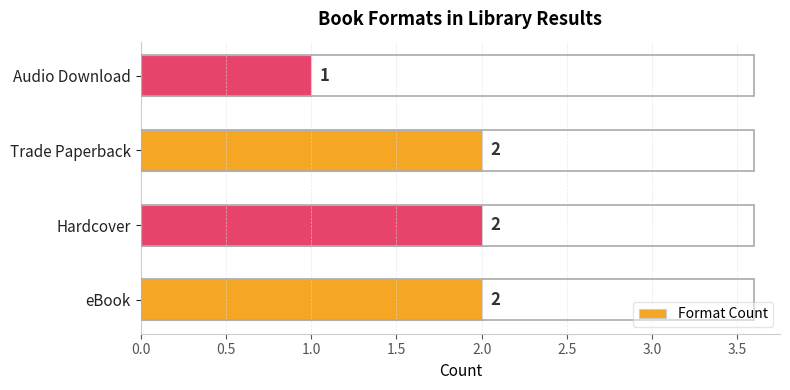

Which label corresponds to the smallest value in the chart?

Audio Download